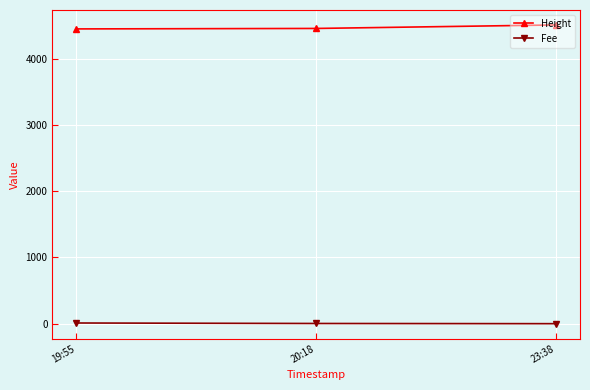

Which category has the highest value across all series?

23:38